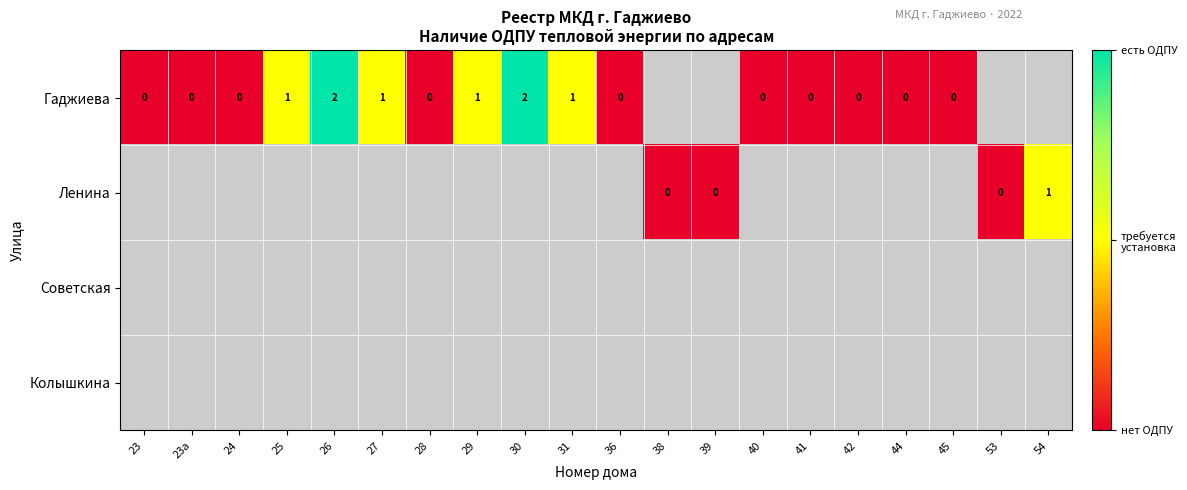

How many positive values does the Ленина series have?

1